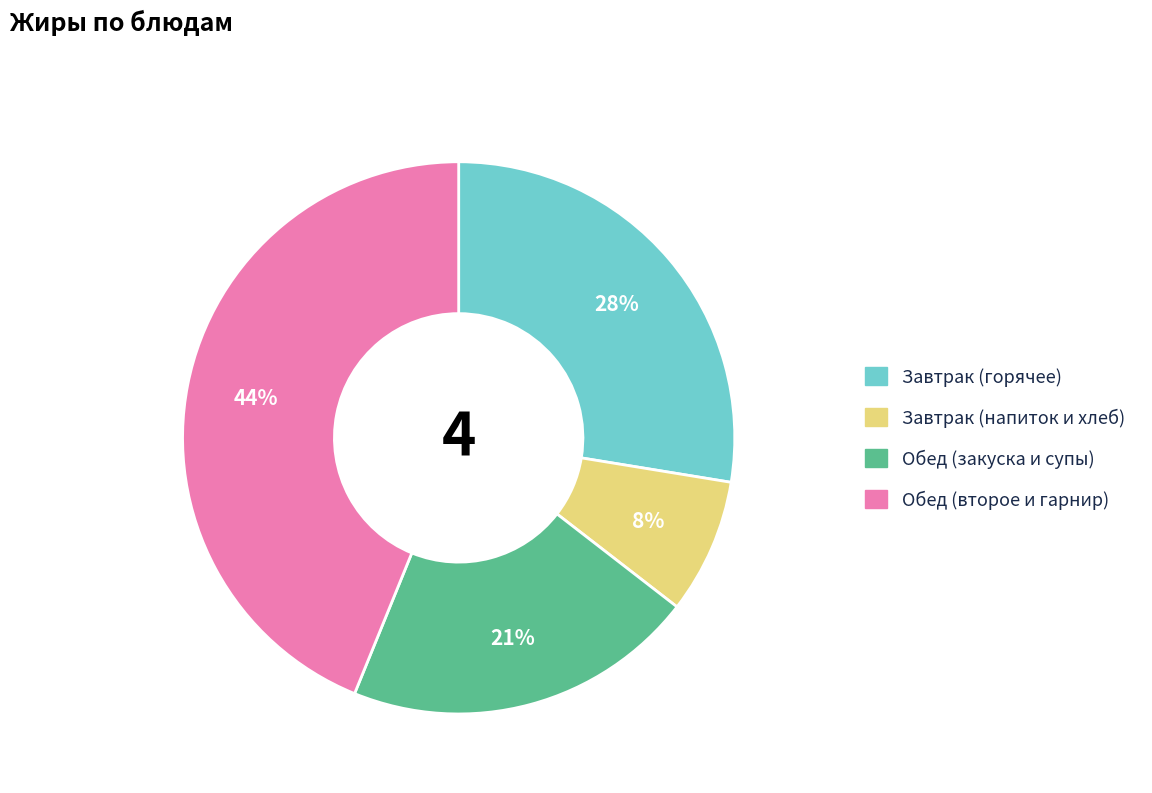

Is there a majority slice in this chart?

No